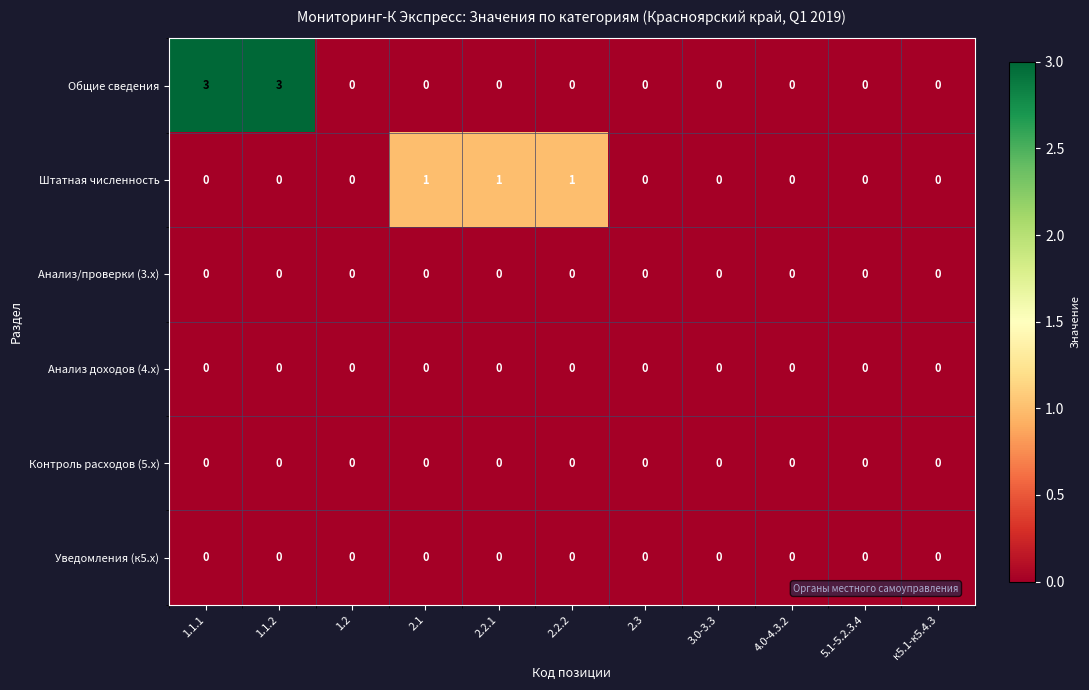

How many Общие сведения values are between 0 and 1?

9